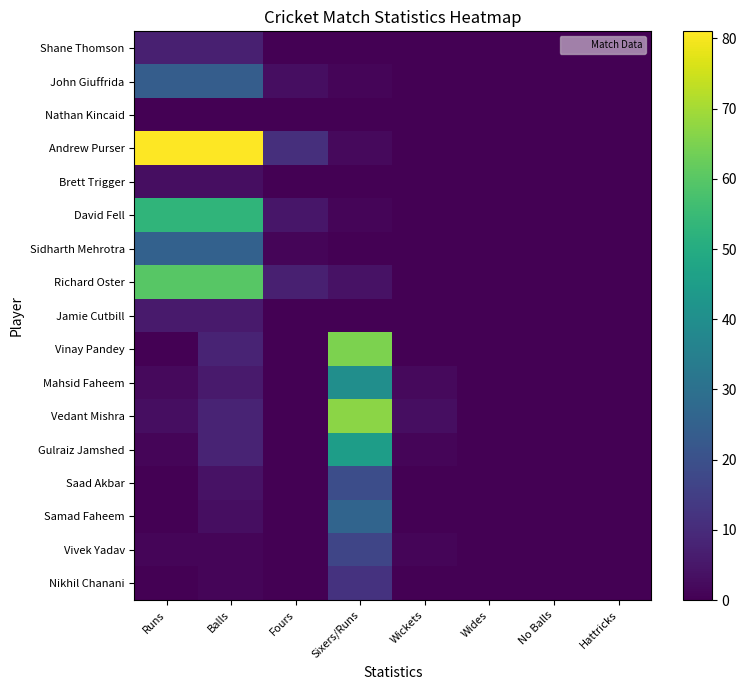

How many distinct data groups are displayed?

17